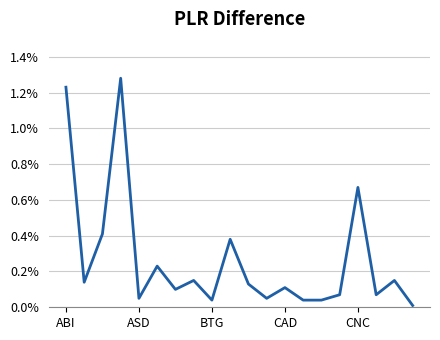

Where is the data nearest to the value 0?

19